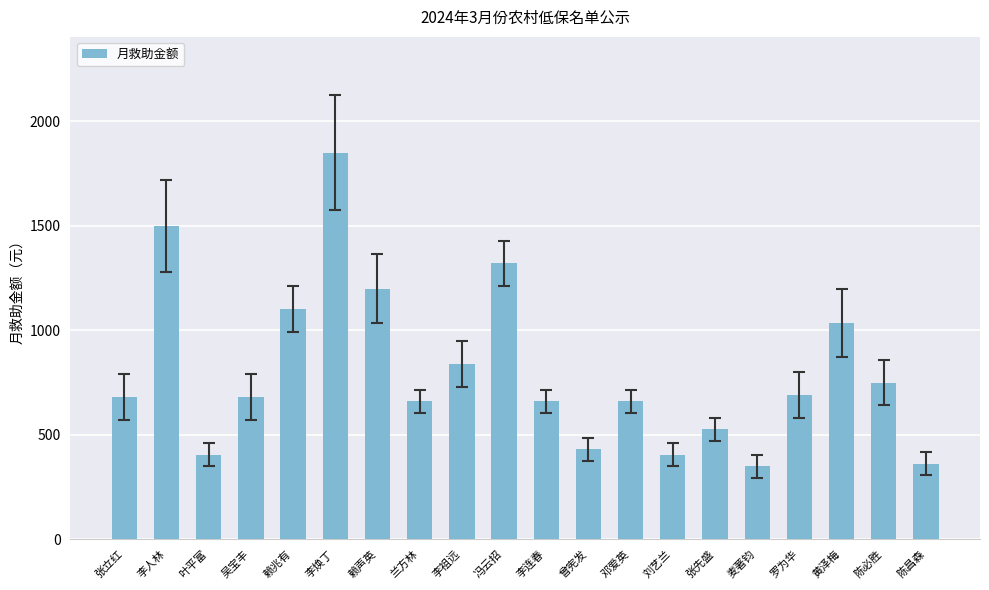

The chart shows a value of 2337 at 冯云招. True or false?

False